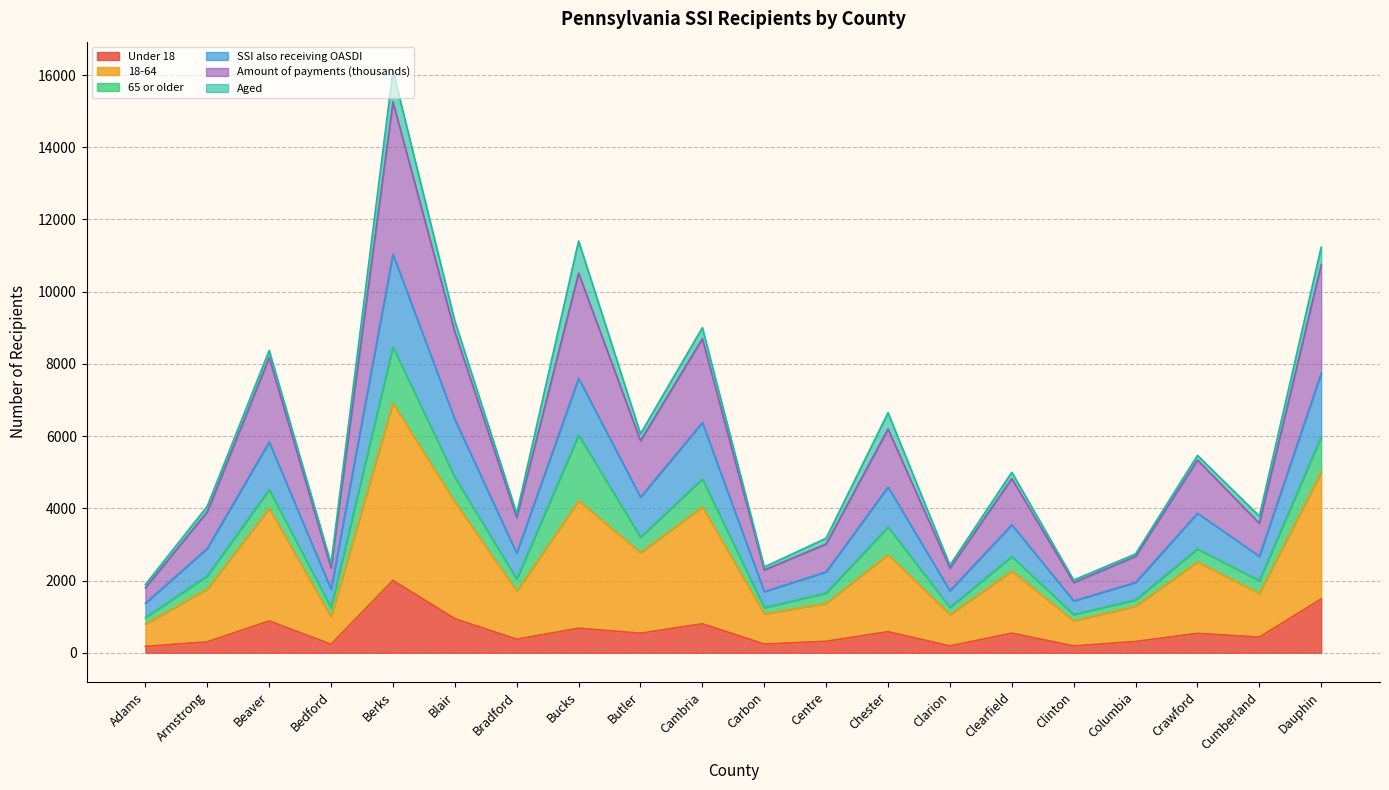

At which label does 18-64 reach its minimum?

Adams